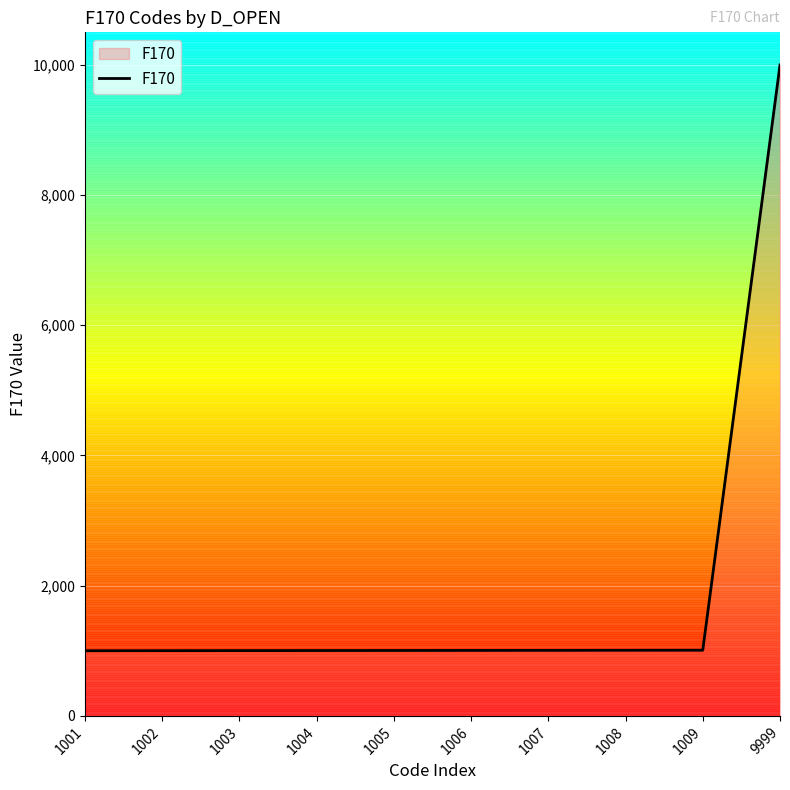

What is the change in value from 1003 to 1008?

+5